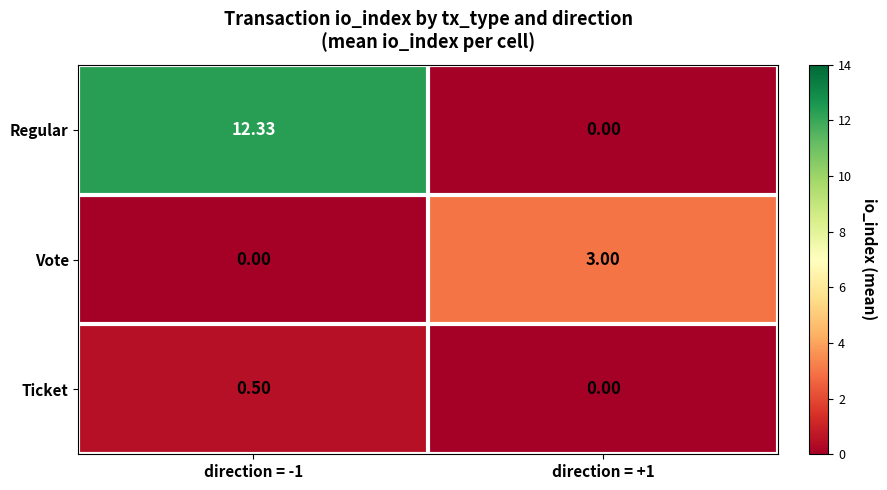

Which series has the largest total across all categories?

Regular